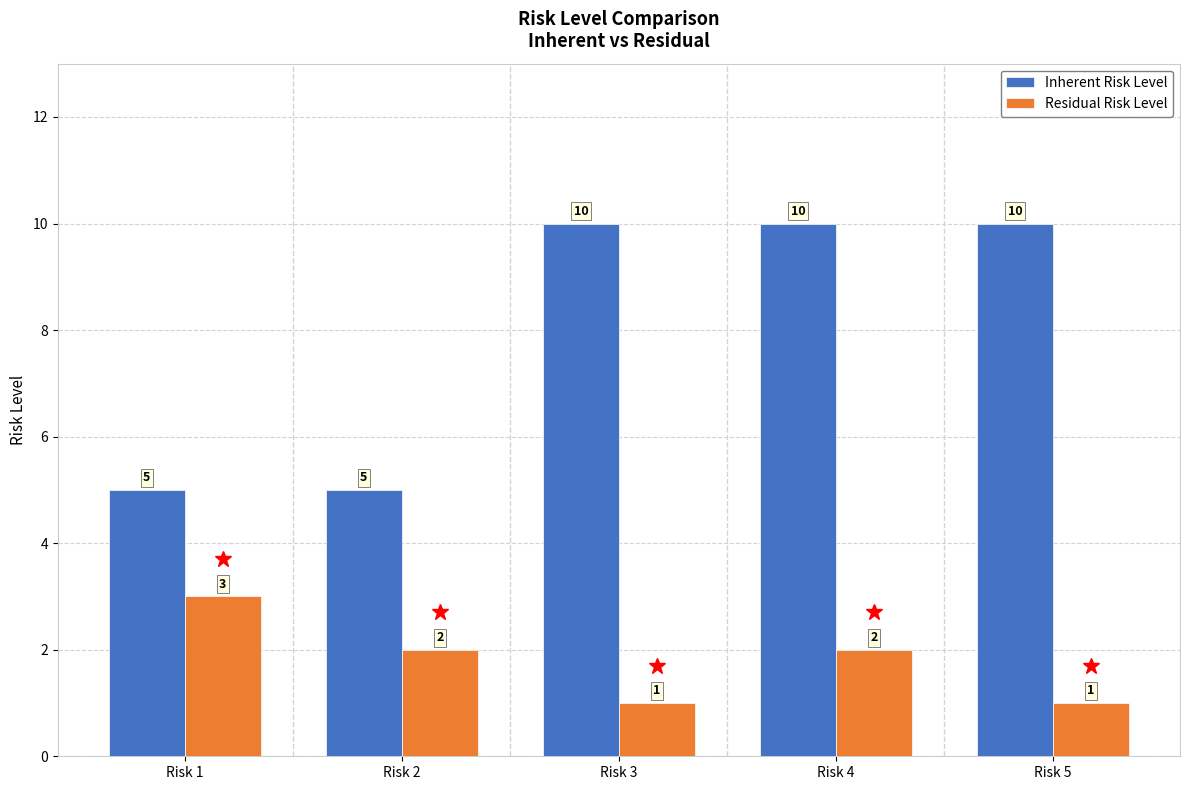

What is the greatest value displayed?

10